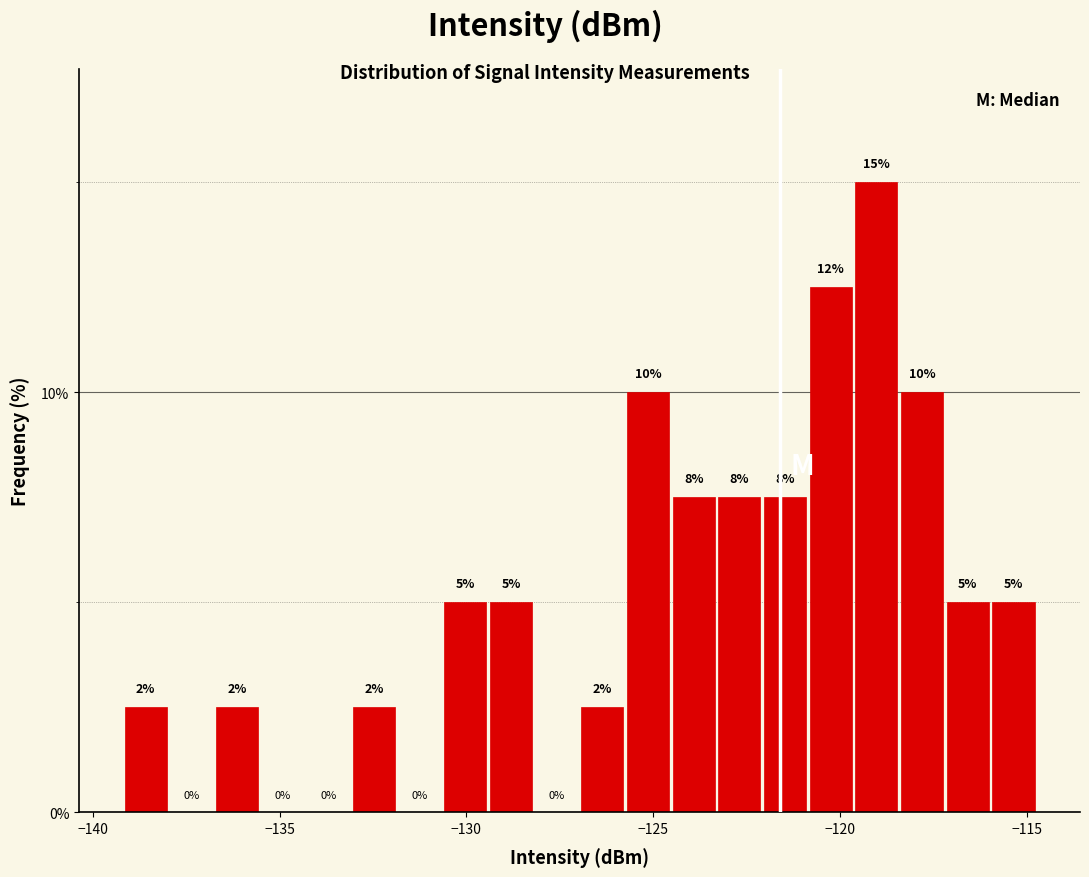

Around what value on the x-axis is the tallest bar? Give the approximate position of its centre, as read against the axis.

-119.0